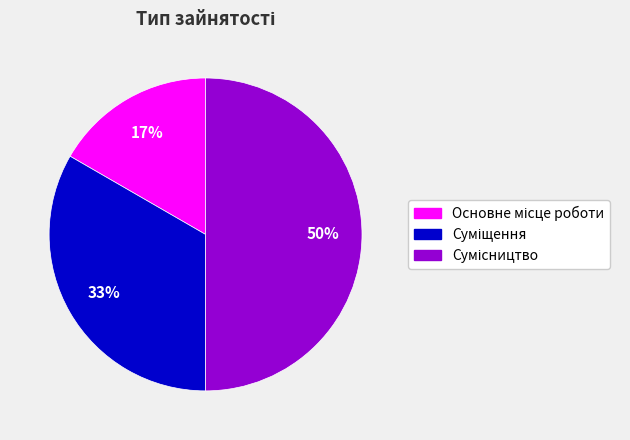

To the nearest percent, what is the average slice percentage?

33%